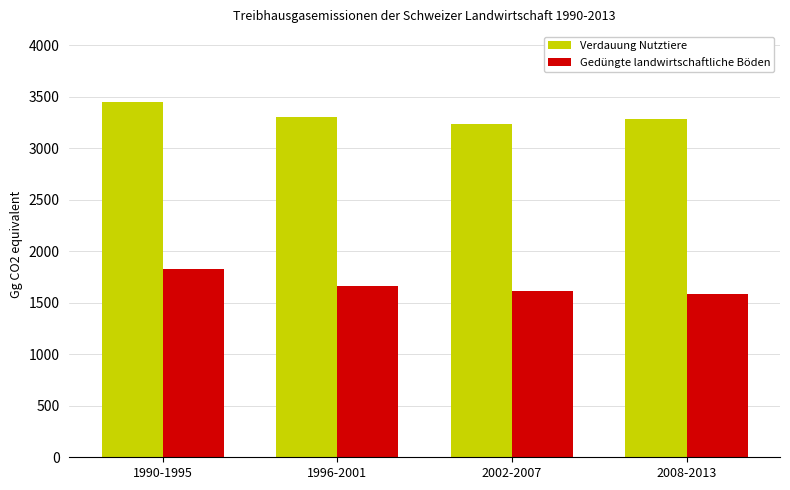

Is it true that Verdauung Nutztiere equals 3305.9 at 1996-2001?

True